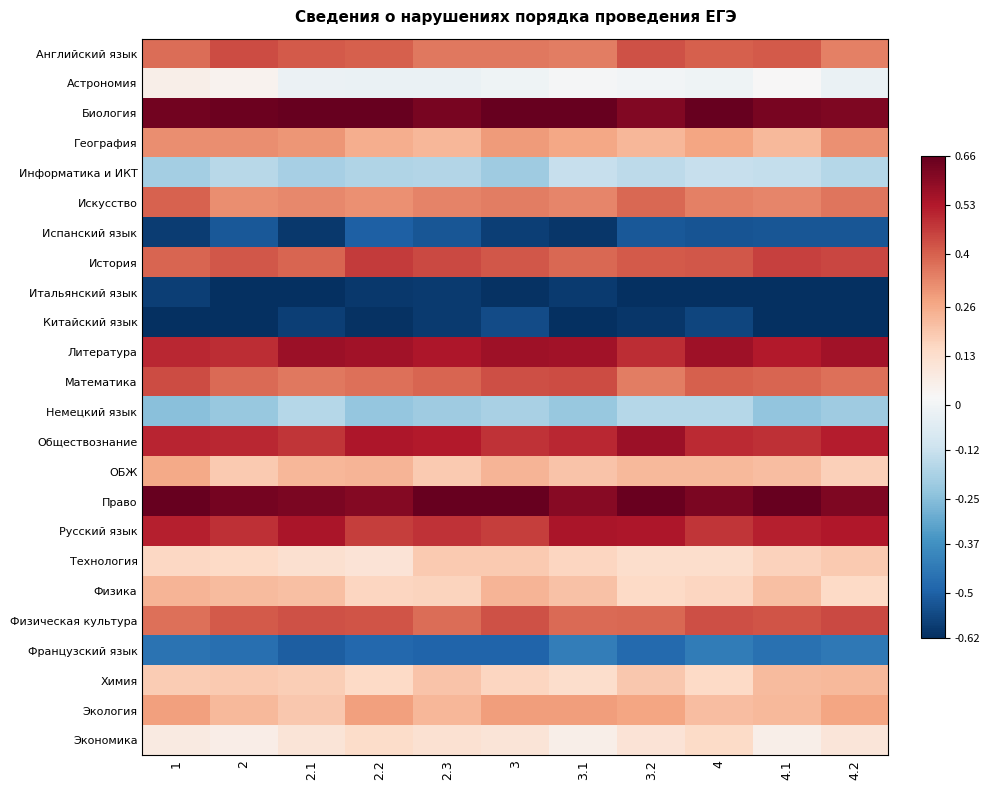

What is the total value across all series at 4.1?

3.6